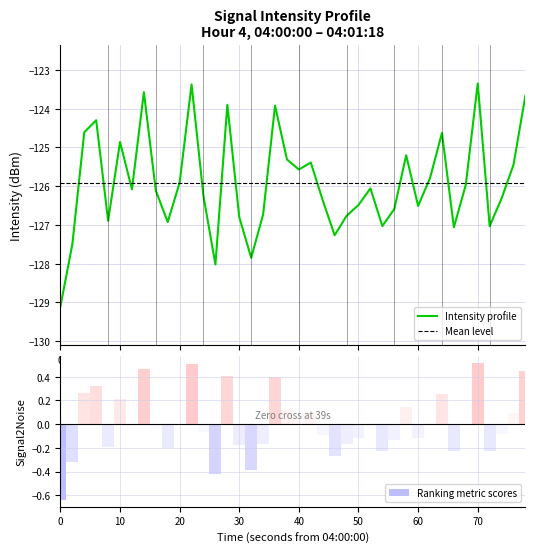

What is the highest value of the Intensity profile series?

-123.3